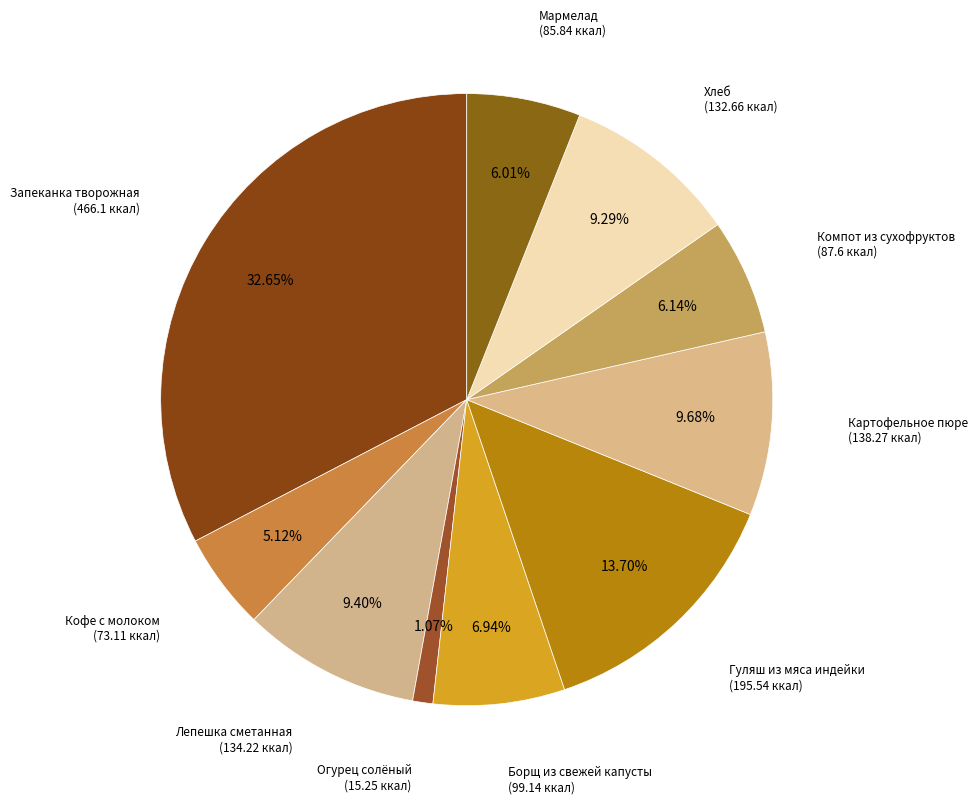

Count the number of slices in the pie.

10